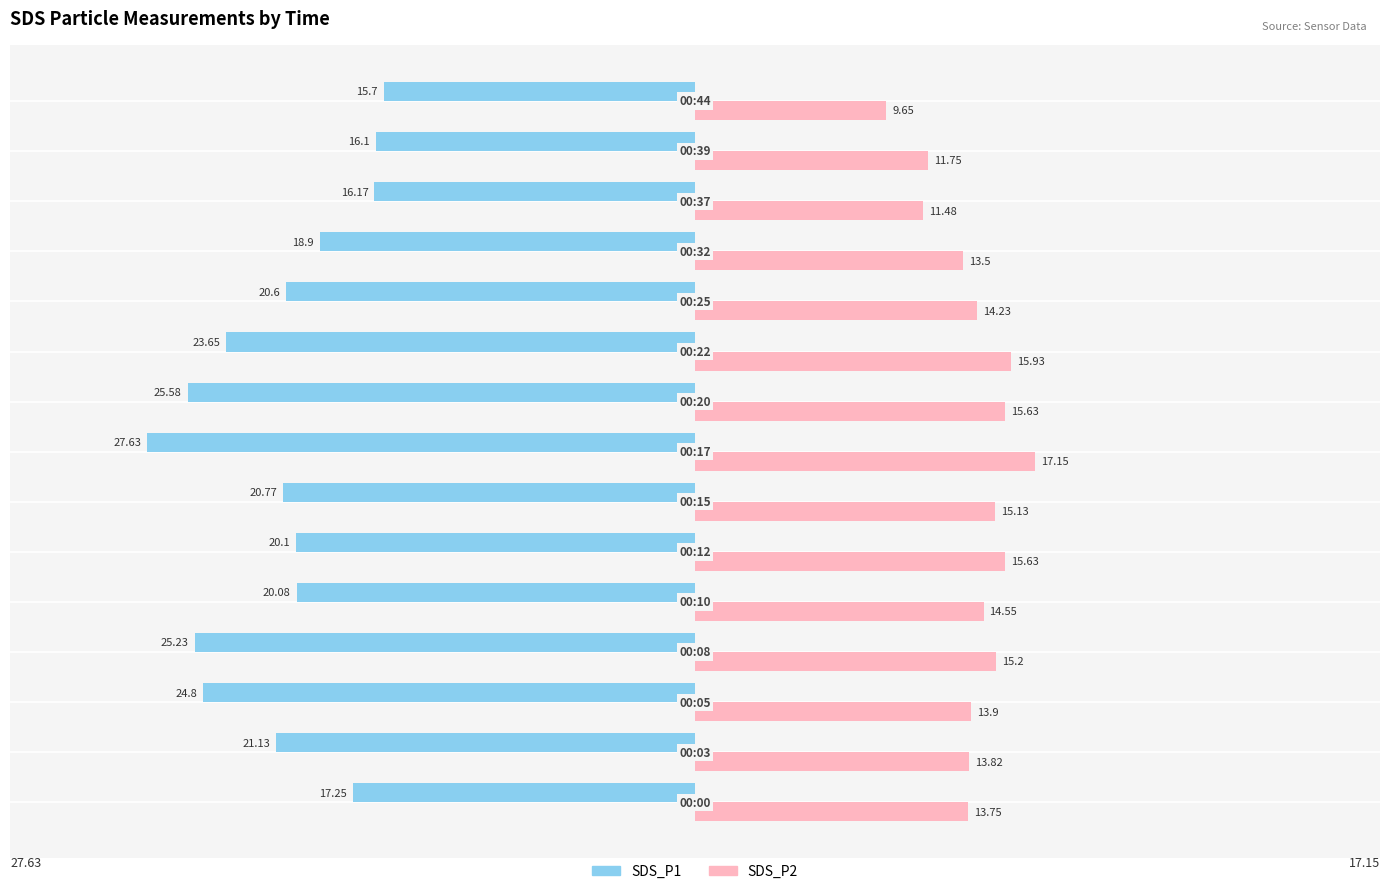

Which series has the largest total across all categories?

SDS_P2